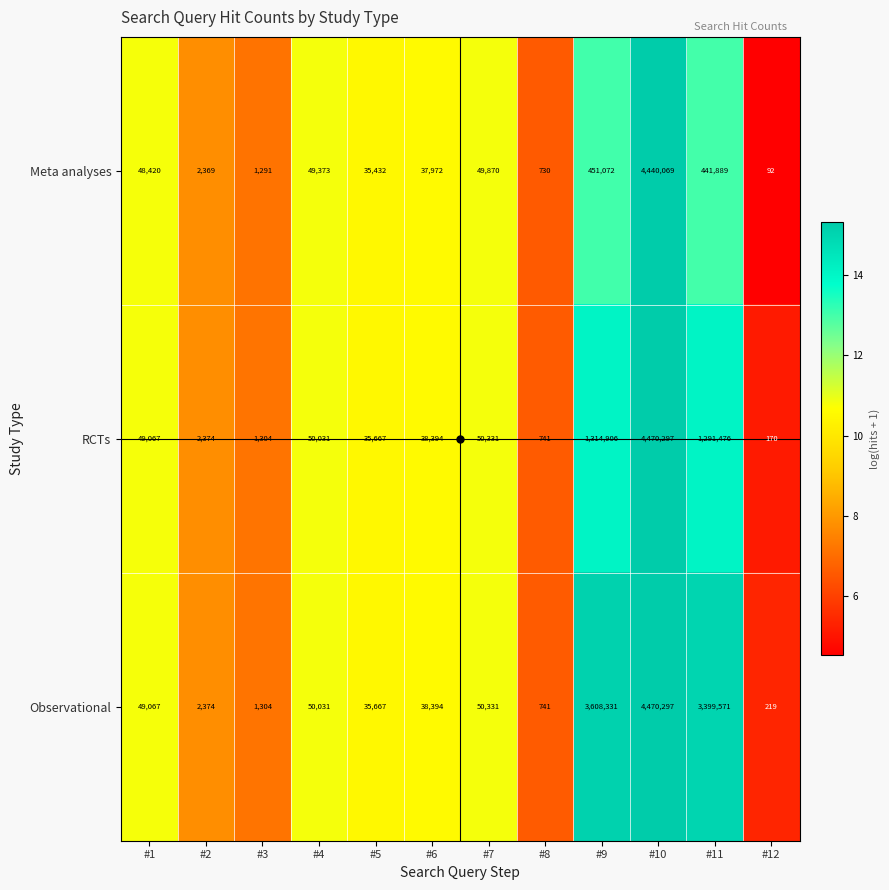

Rank the series by their average value, from lowest to highest.

Meta analyses, RCTs, Observational